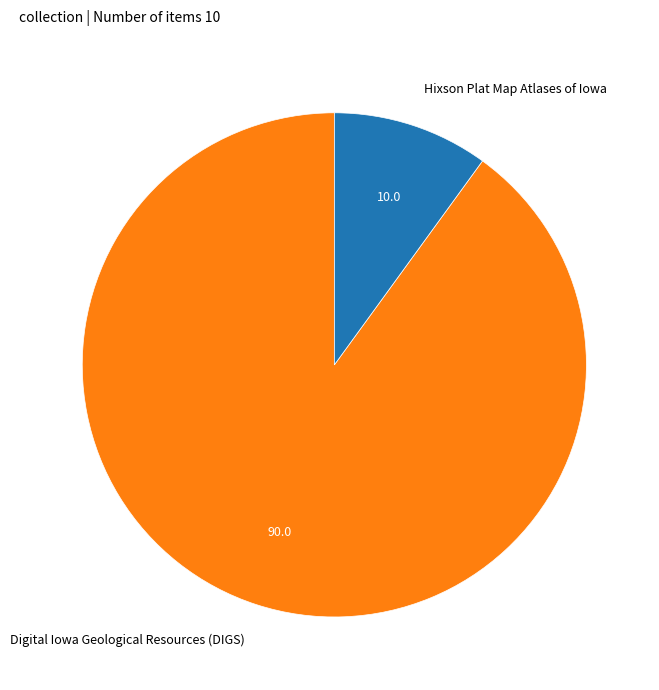

Rank the categories by value from highest to lowest.

Digital Iowa Geological Resources (DIGS), Hixson Plat Map Atlases of Iowa